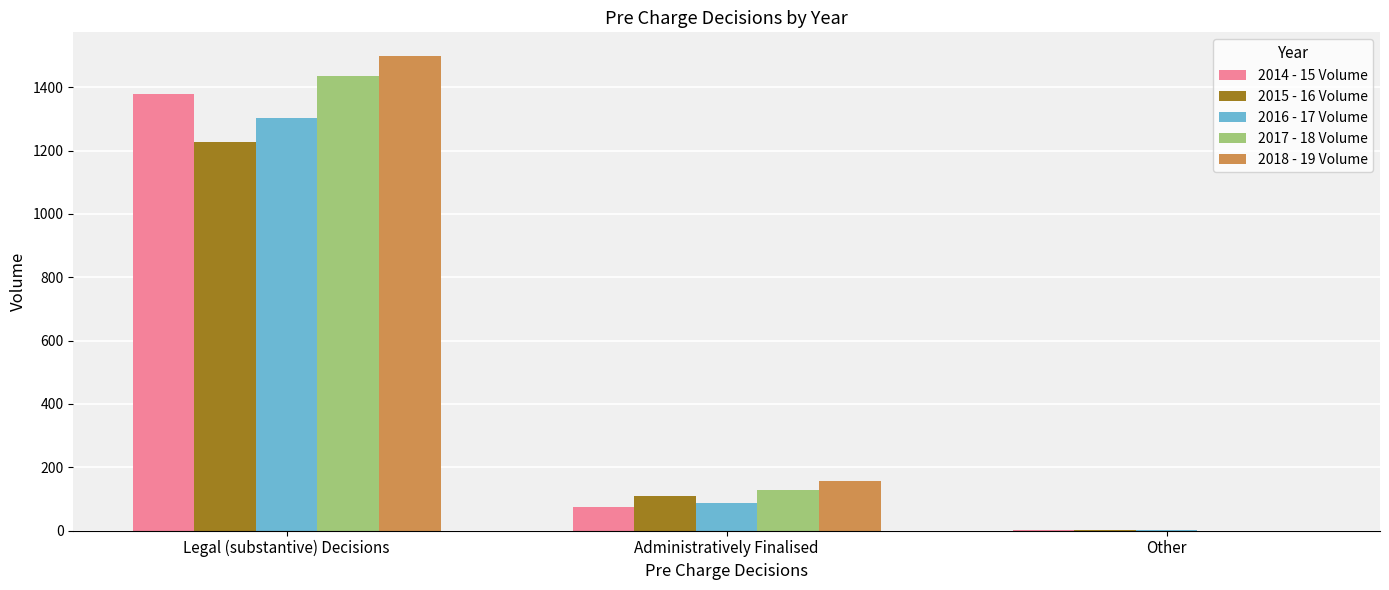

What is the highest value of the 2018 - 19 Volume series?

1499